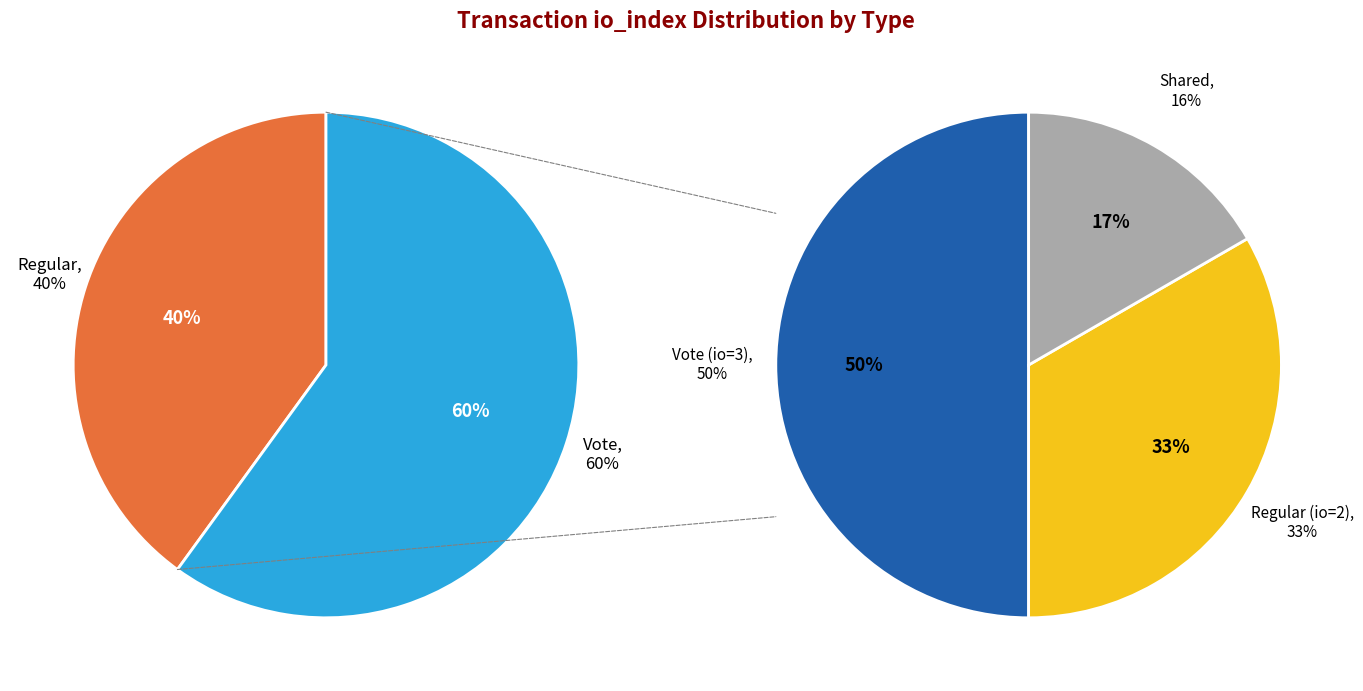

To the nearest percent, what percentage of the pie is Vote?

60%